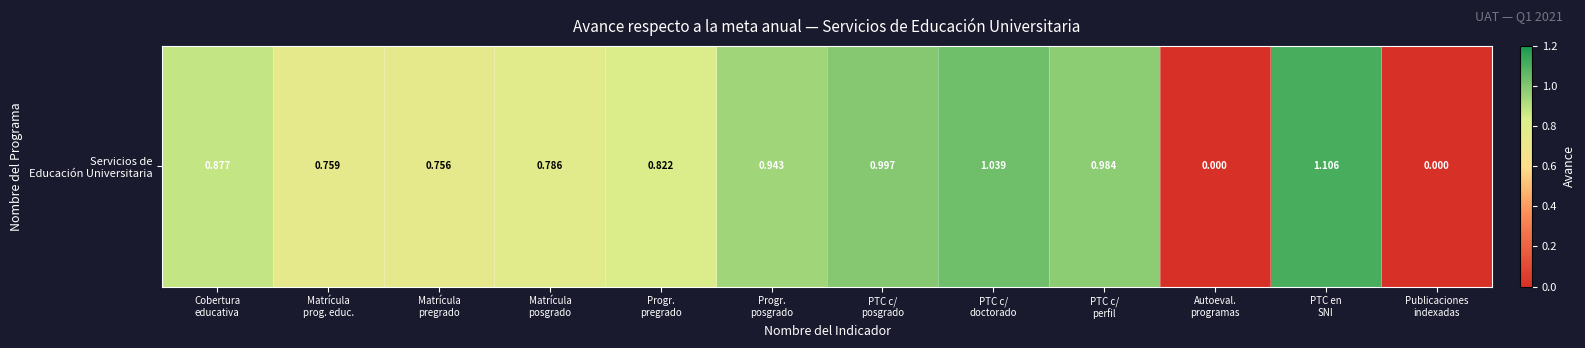

Rank the categories by value from highest to lowest.

PTC en
SNI, PTC c/
doctorado, PTC c/
posgrado, PTC c/
perfil, Progr.
posgrado, Cobertura
educativa, Progr.
pregrado, Matrícula
posgrado, Matrícula
prog. educ., Matrícula
pregrado, Autoeval.
programas, Publicaciones
indexadas